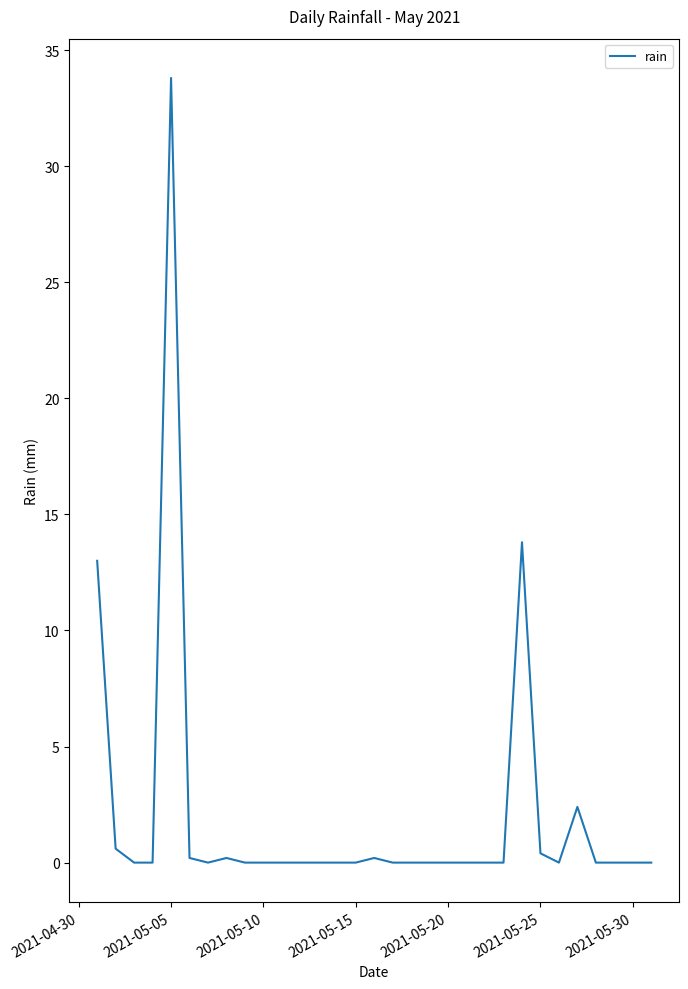

What is the difference between the maximum and minimum values?

33.8